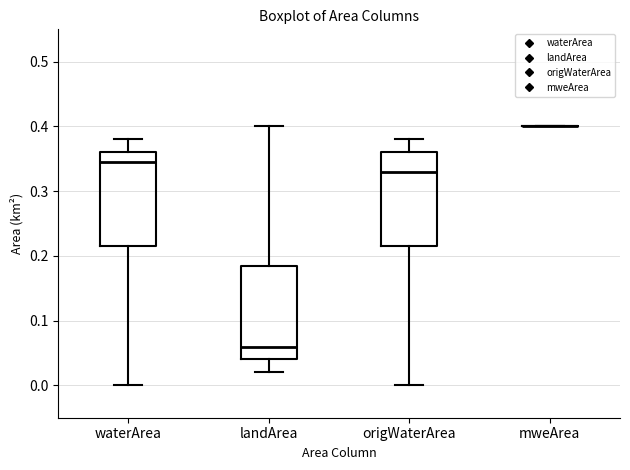

Reading left to right, read every box against the y-axis: the position of its median line, the range the box covers, and the ends of its whiskers. The values are not printed on the chart, so give them approximately, as read against the axis.

waterArea: median 0.35, box 0.22 to 0.36, whiskers 0.00 to 0.38
landArea: median 0.06, box 0.04 to 0.19, whiskers 0.02 to 0.40
origWaterArea: median 0.33, box 0.22 to 0.36, whiskers 0.00 to 0.38
mweArea: box collapsed to a line at 0.40, whiskers 0.40 to 0.40